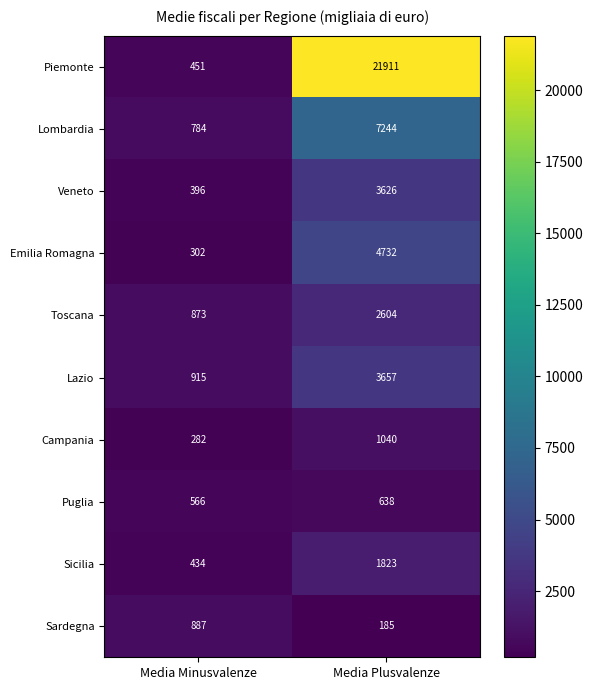

Reading right to left, list all the values displayed in this chart.

Piemonte: Media Plusvalenze=21911	Media Minusvalenze=451
Lombardia: Media Plusvalenze=7244	Media Minusvalenze=784
Veneto: Media Plusvalenze=3626	Media Minusvalenze=396
Emilia Romagna: Media Plusvalenze=4732	Media Minusvalenze=302
Toscana: Media Plusvalenze=2604	Media Minusvalenze=873
Lazio: Media Plusvalenze=3657	Media Minusvalenze=915
Campania: Media Plusvalenze=1040	Media Minusvalenze=282
Puglia: Media Plusvalenze=638	Media Minusvalenze=566
Sicilia: Media Plusvalenze=1823	Media Minusvalenze=434
Sardegna: Media Plusvalenze=185	Media Minusvalenze=887